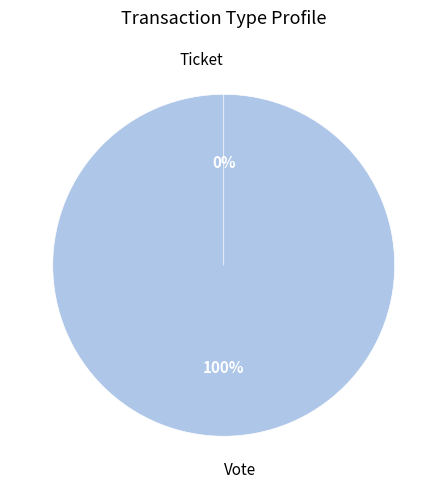

What portion of the pie excludes Ticket?

100.0%